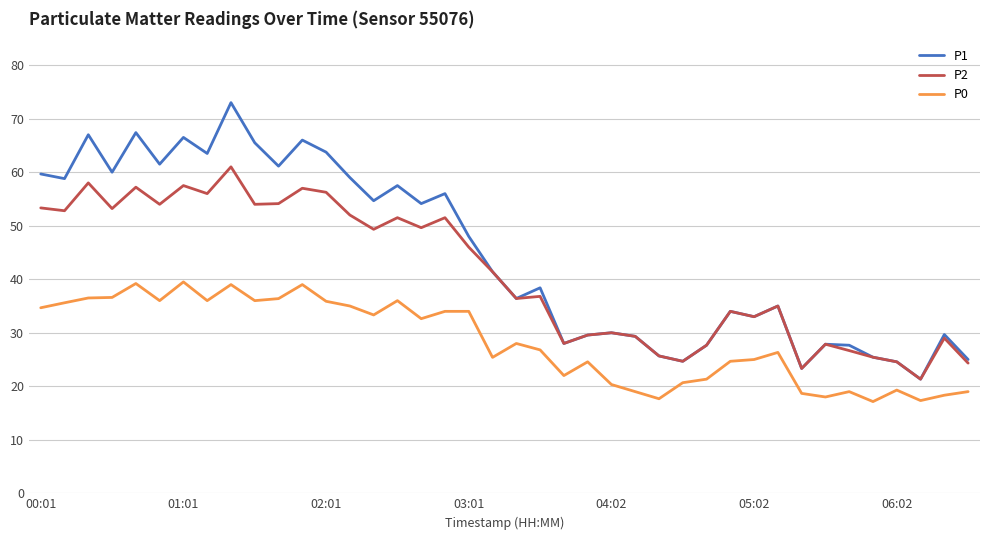

Which series has the widest spread of values?

P1